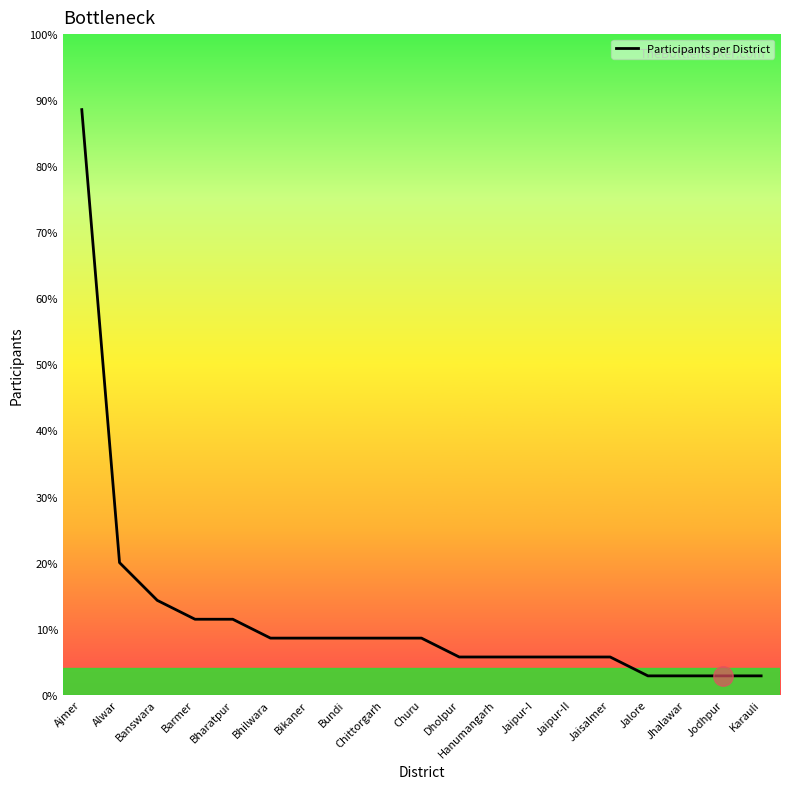

Which label corresponds to the smallest value in the chart?

Jalore